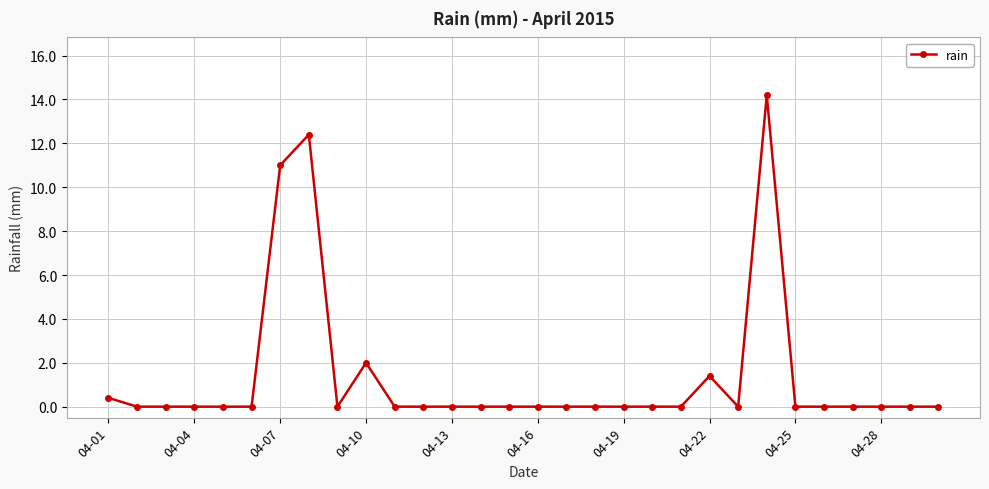

What is the sum of all values?

41.4